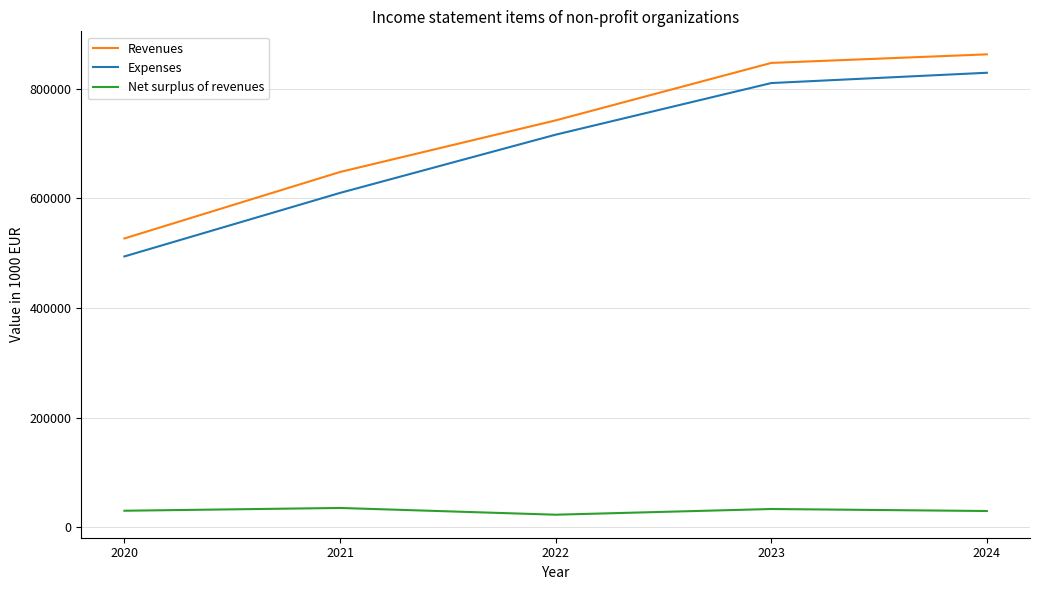

How many lines are shown in the chart?

3